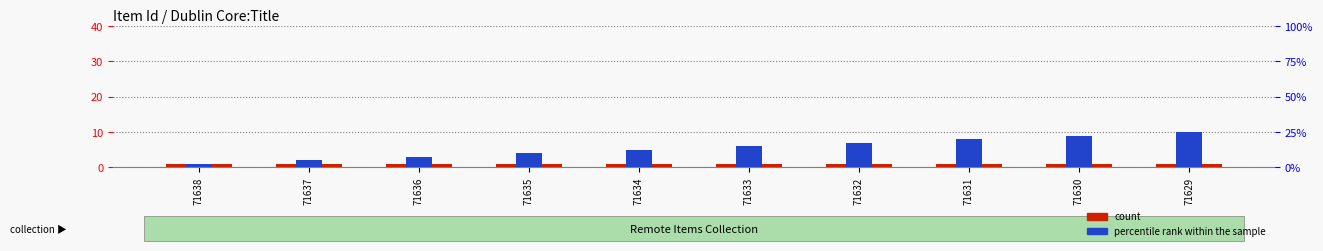

What is the spread (max minus min) of values at 71636?

2